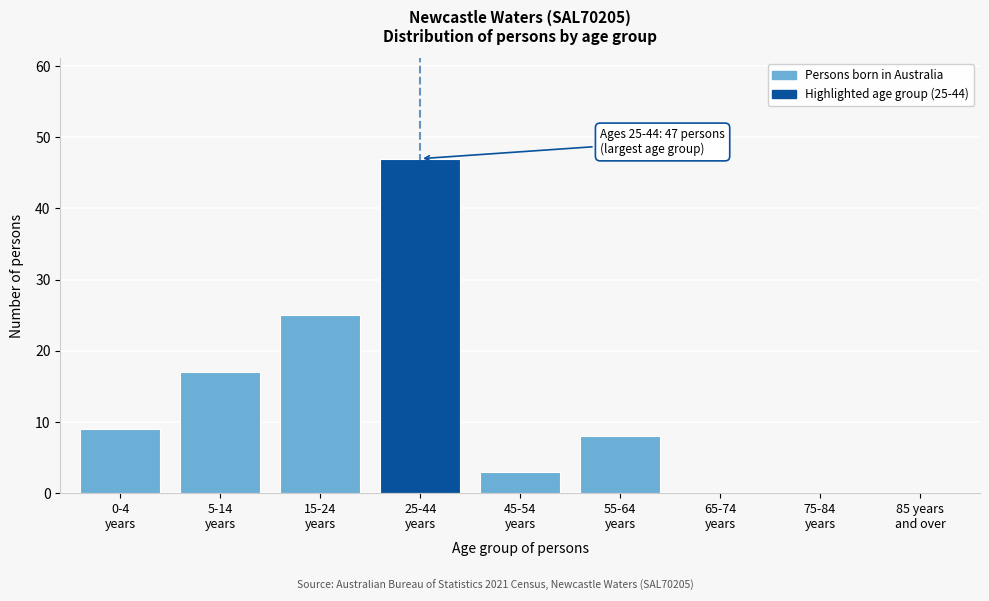

What is the maximum value shown in the chart?

47